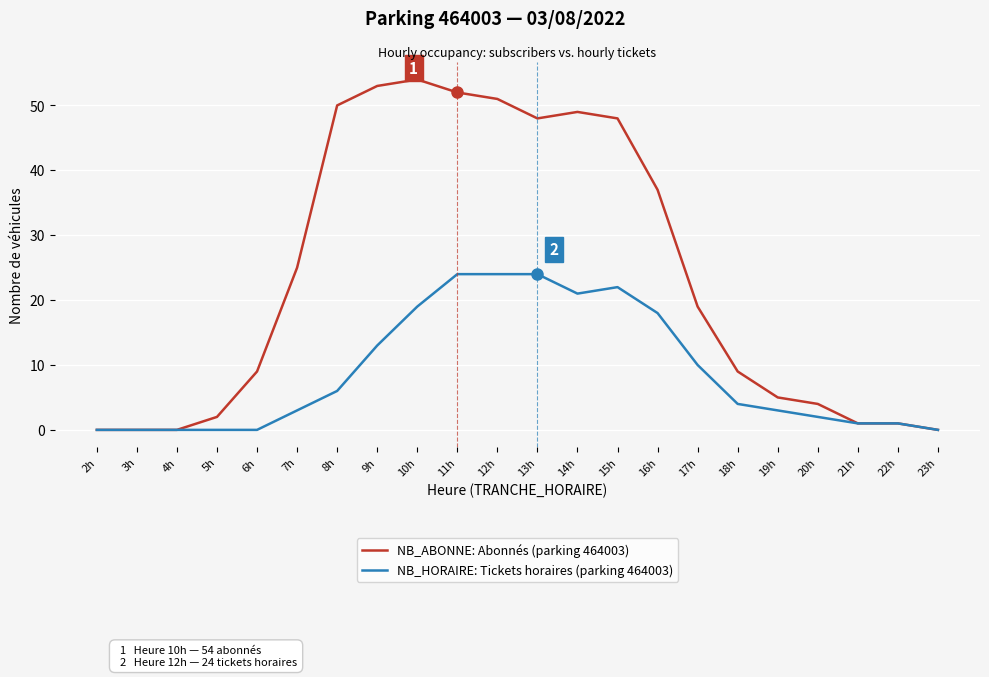

Which series has the widest spread of values?

NB_ABONNE: Abonnés (parking 464003)